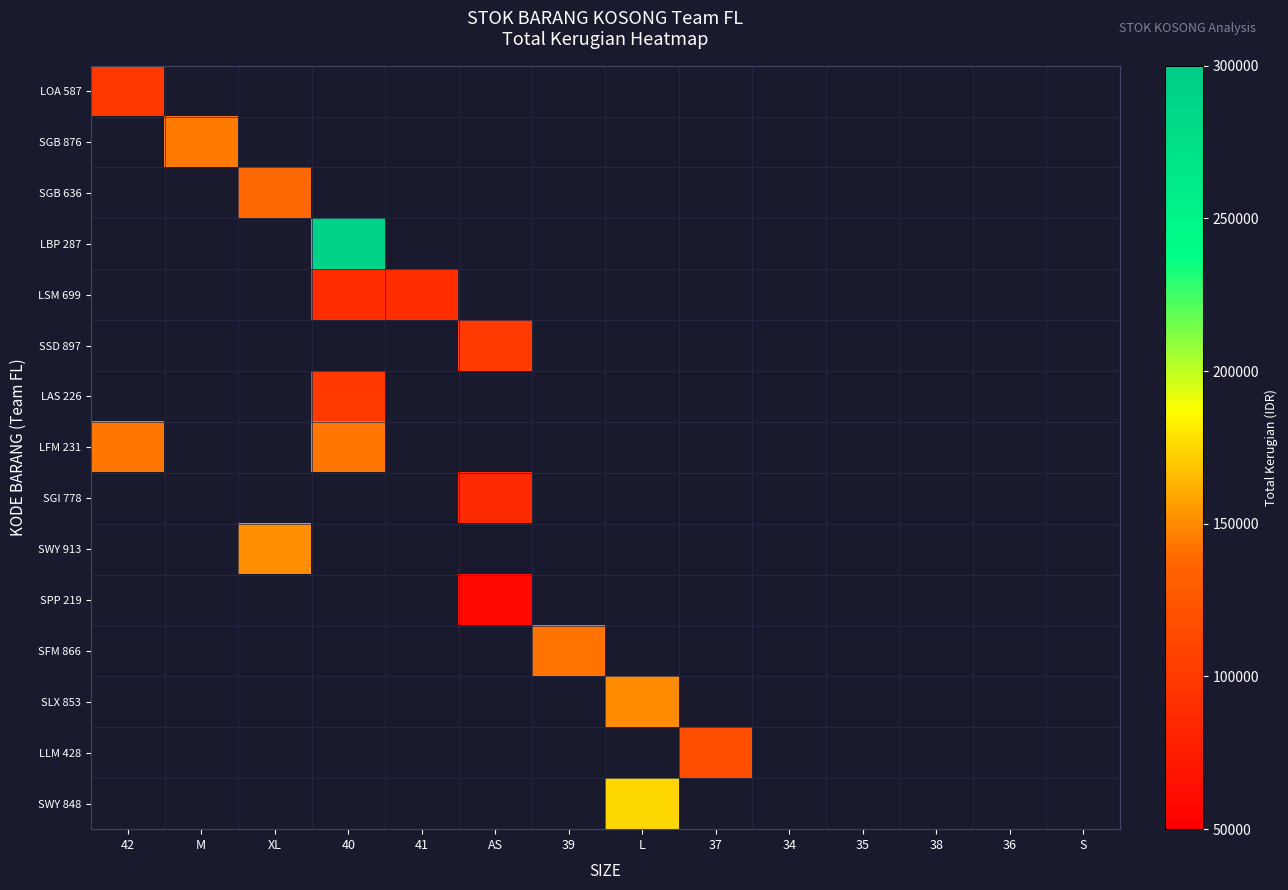

At how many categories does at least one series exceed 230244?

1